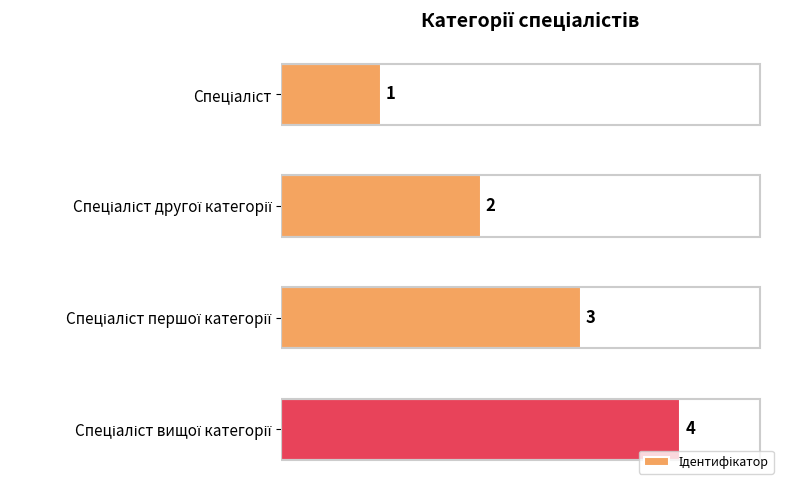

What is the difference between the maximum and minimum values?

3